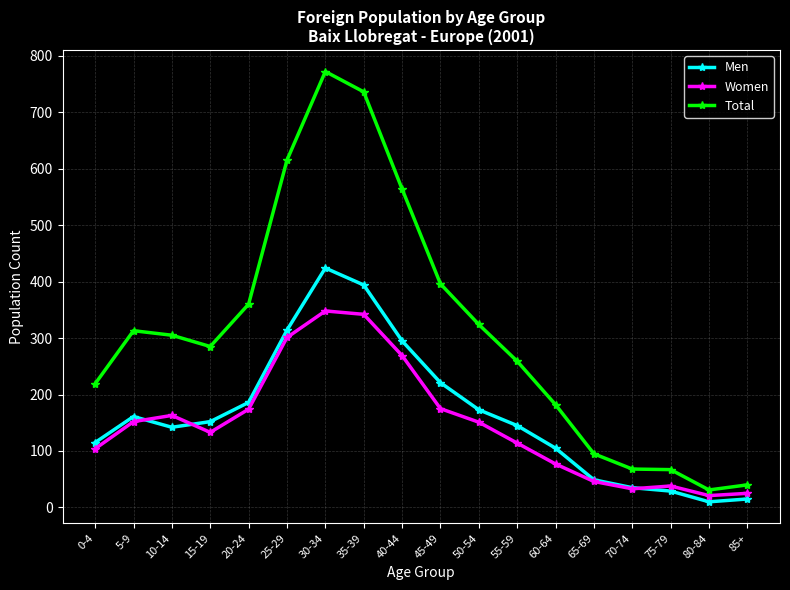

What is the spread (max minus min) of values at 60-64?

105